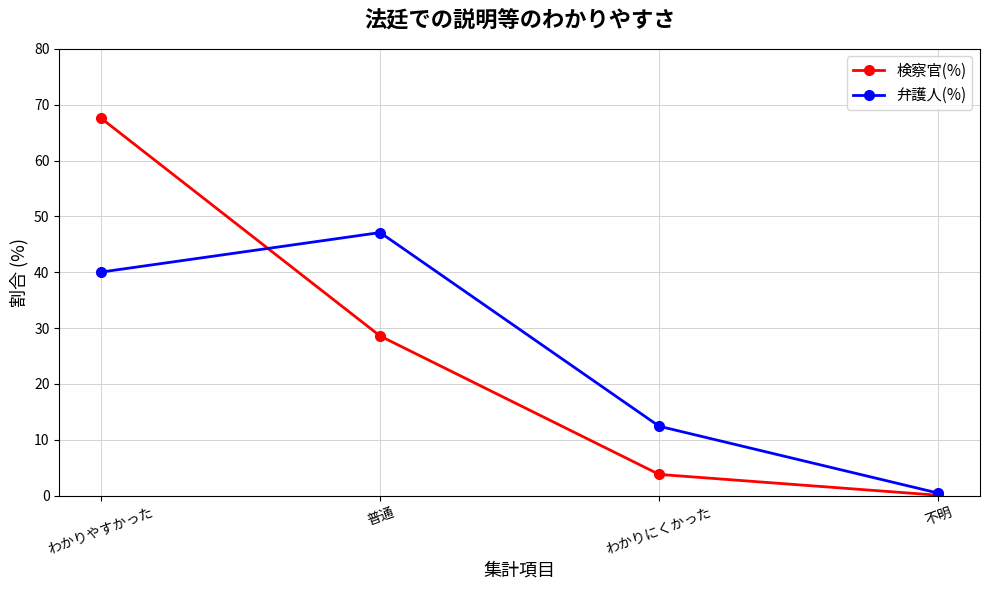

The 弁護人(%) series shows 47.1 at 普通. True or false?

True